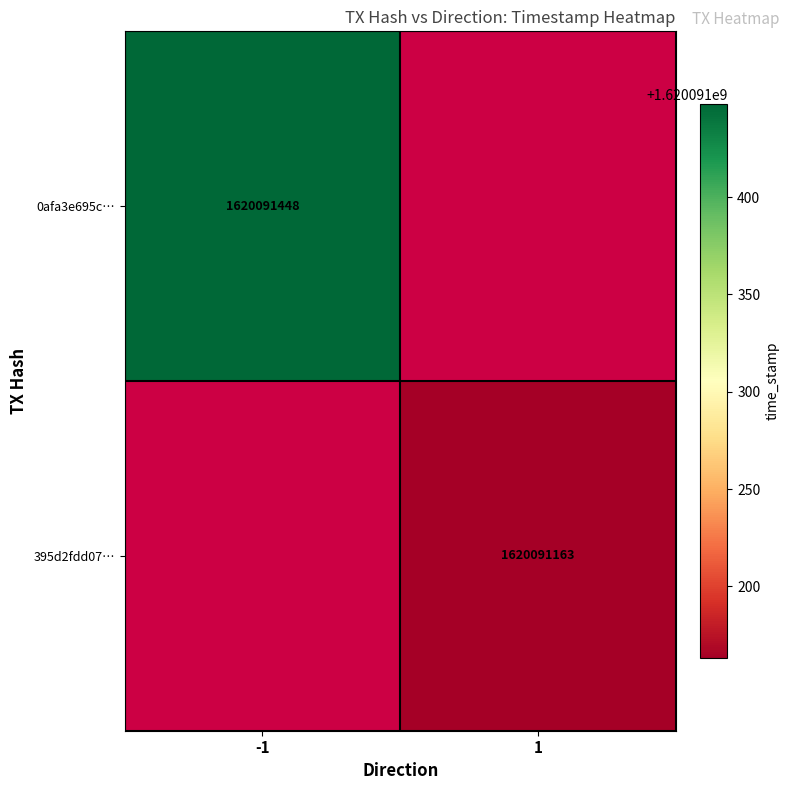

Count the number of categories in the chart.

2